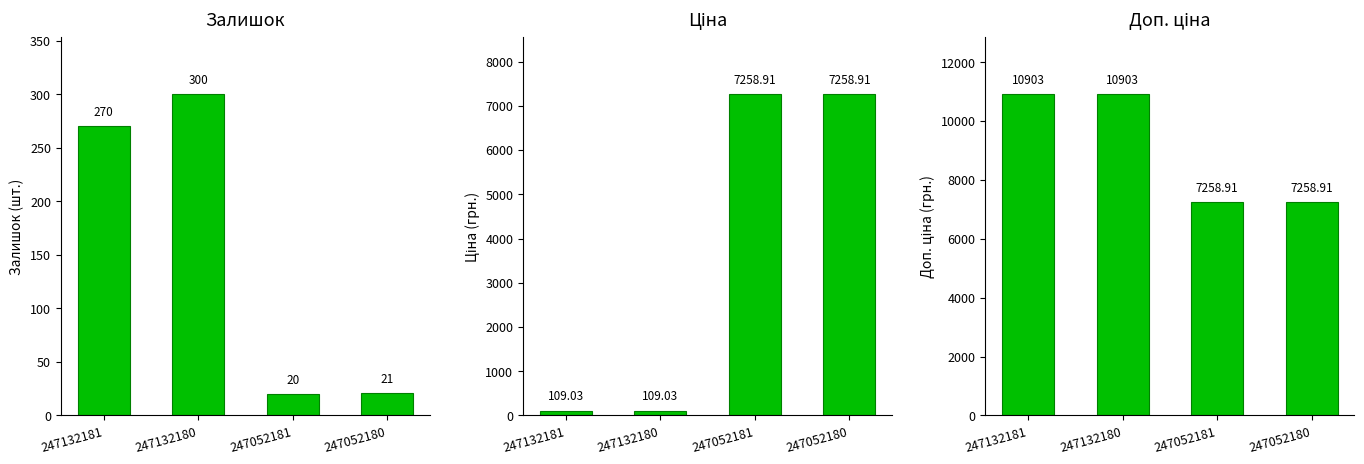

How many data points does each series have?

4